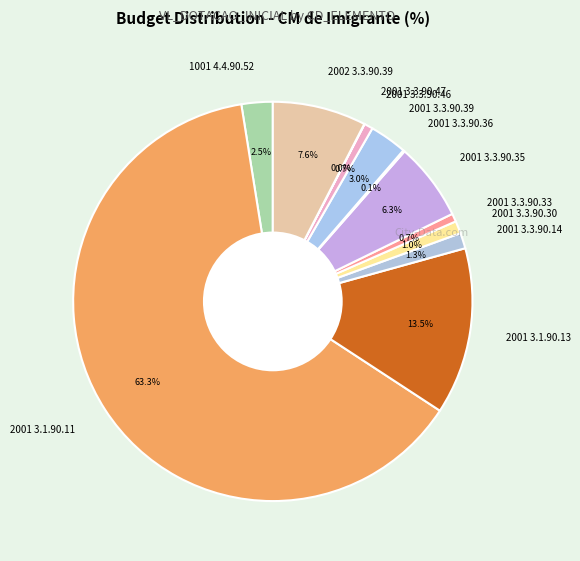

Combined, do 2001 3.3.90.46 and 2001 3.1.90.13 account for over 50%?

No